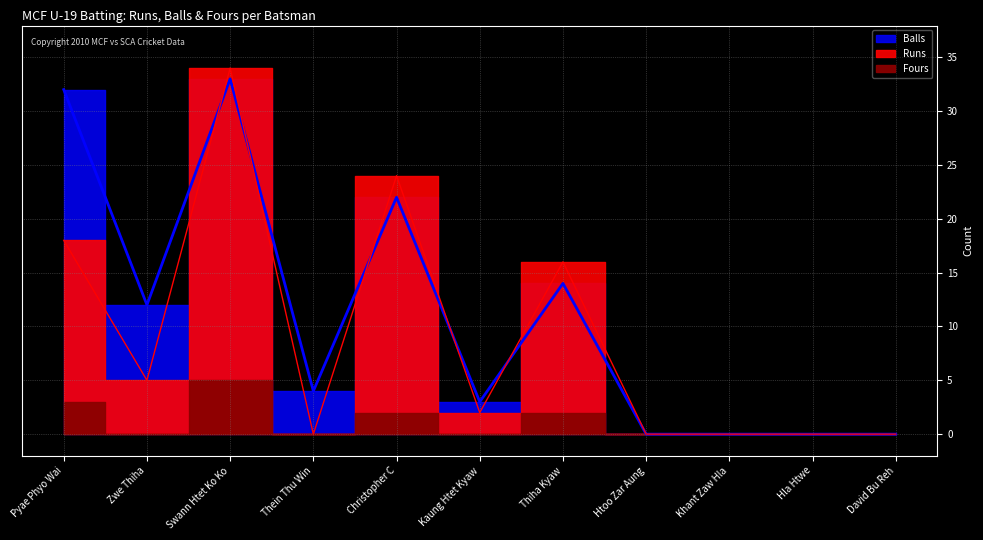

How many values in the Balls series are below 4?

5